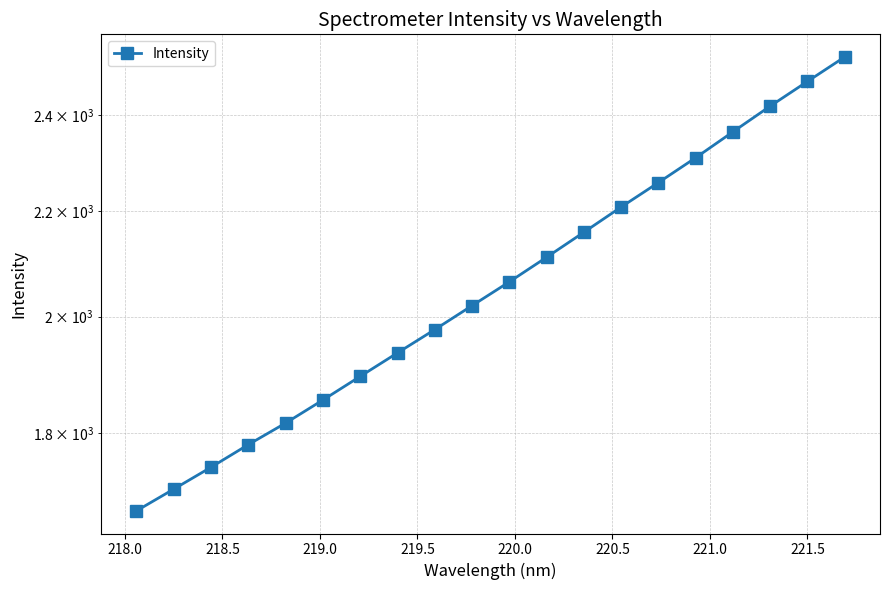

How many lines are shown in the chart?

1